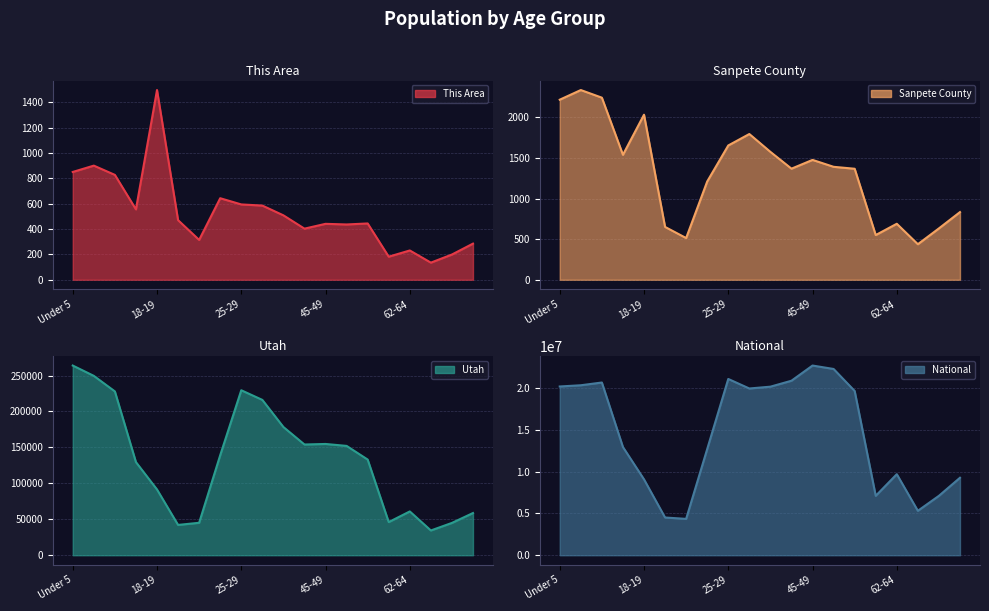

What is the sum of all This Area line values?

10498